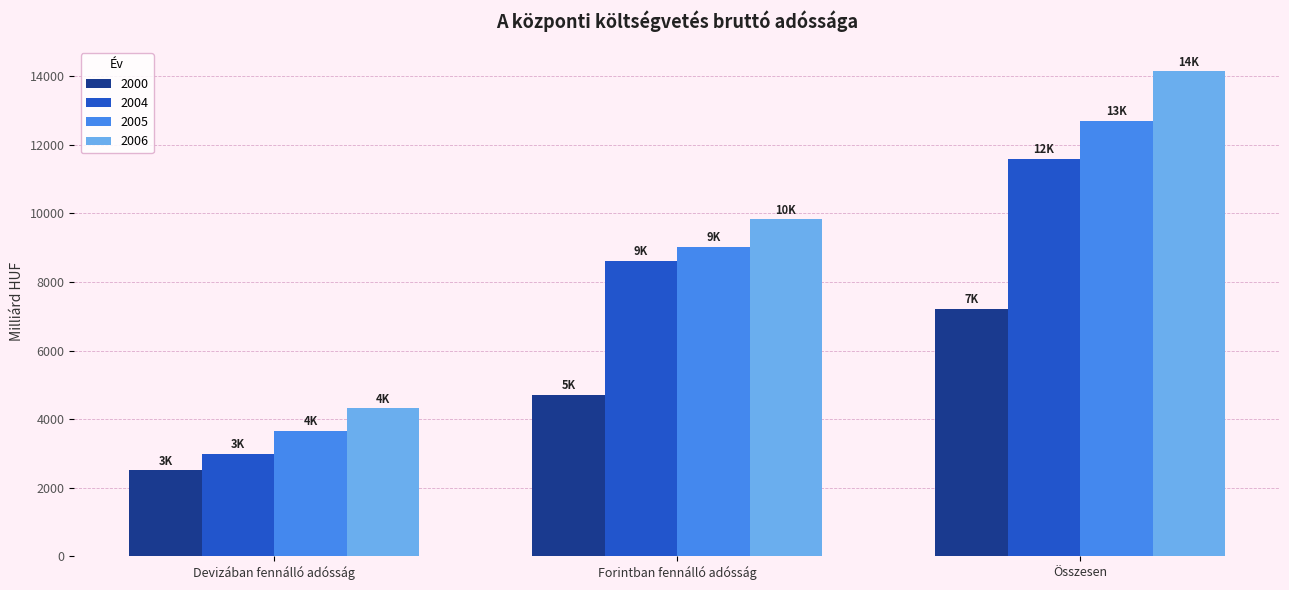

How many categories are shown in the chart?

3